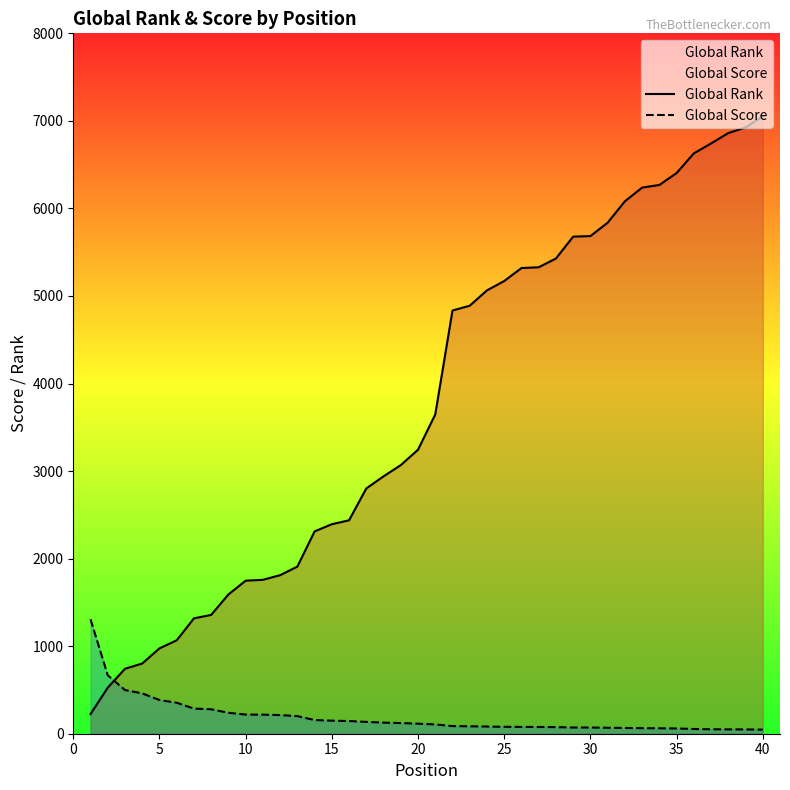

What is the highest value of the Global Score series?

1307